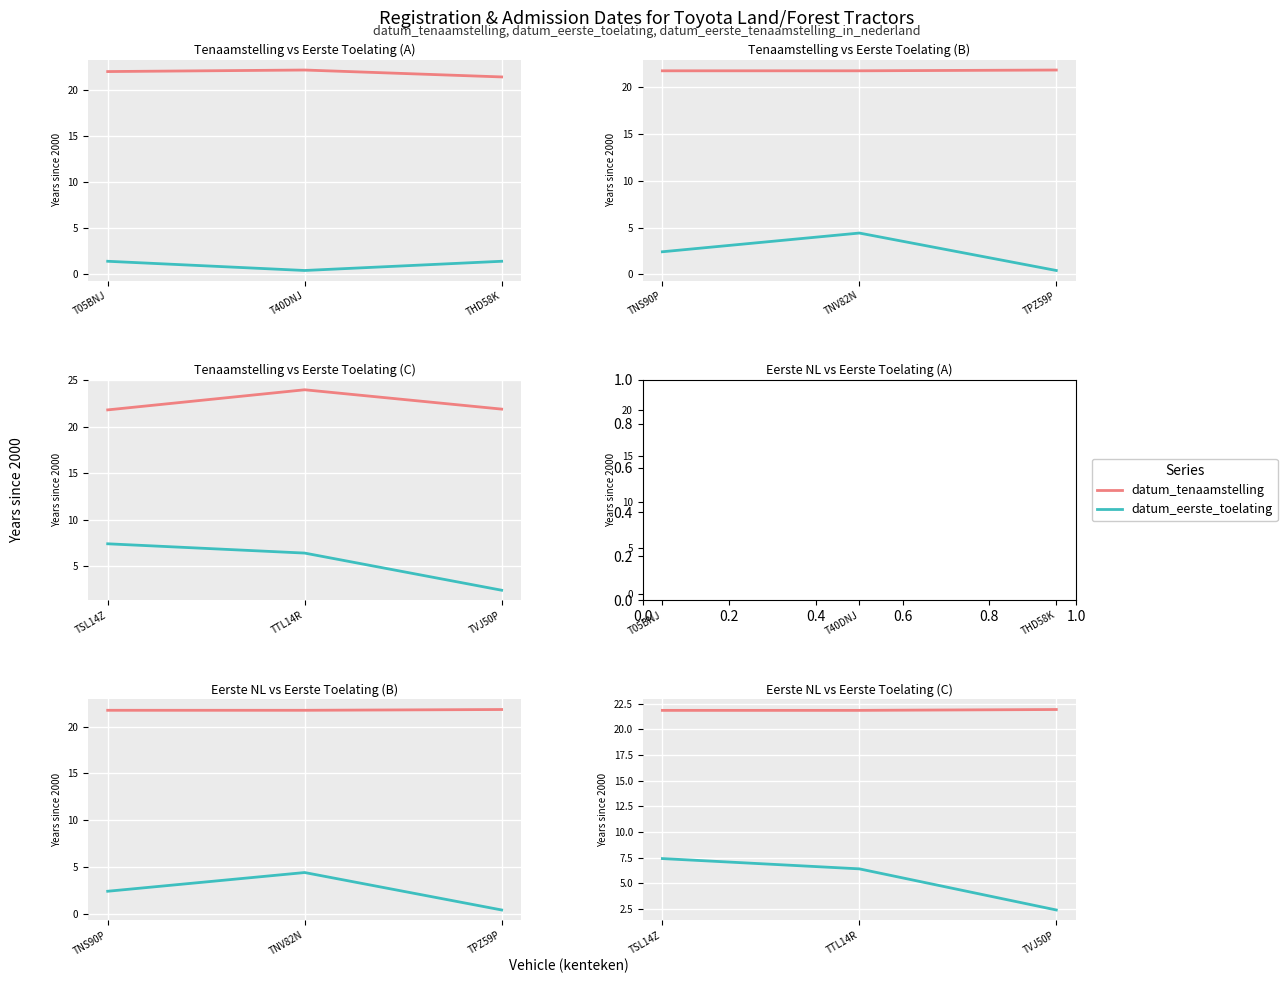

Is the value of datum_eerste_toelating at TVJ50P greater than the value of datum_tenaamstelling at TSL14Z?

No